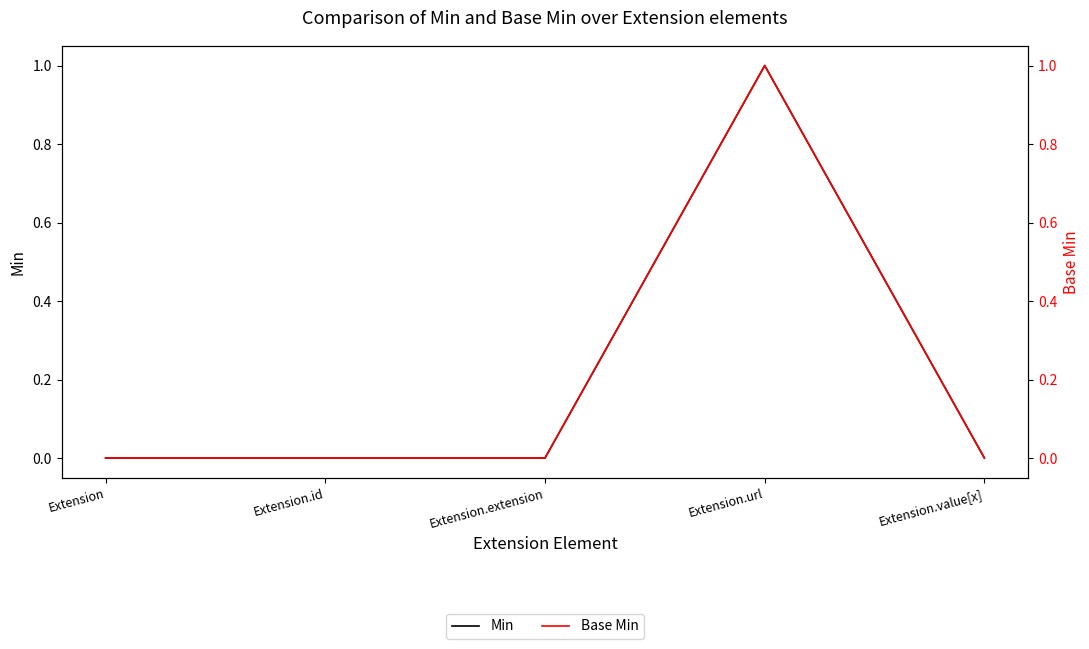

Rank the series by their maximum value, from lowest to highest.

Min, Base Min